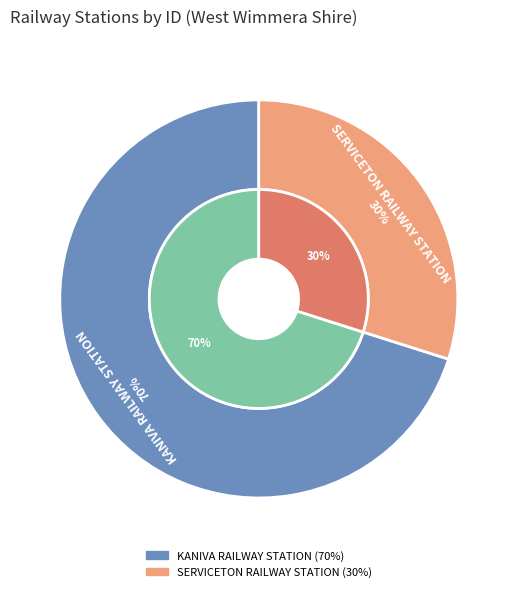

Is the sum of KANIVA RAILWAY STATION and SERVICETON RAILWAY STATION greater than half?

Yes